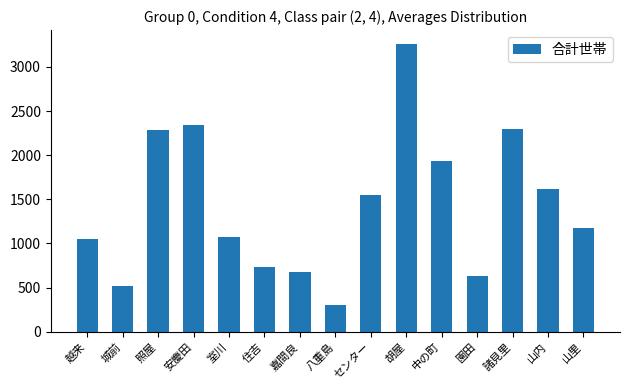

What is the label of the 15th bar from the left?

山里